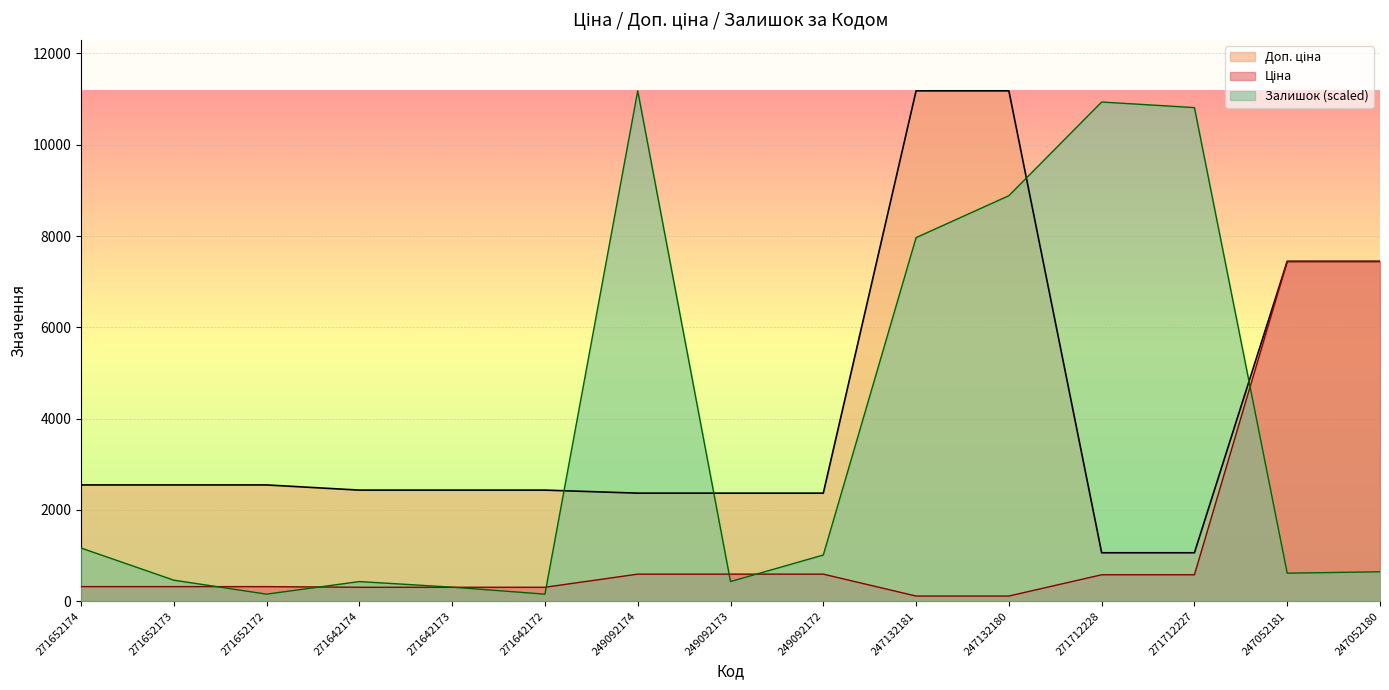

What is the difference between the highest and lowest values at 271642174?

2128.7